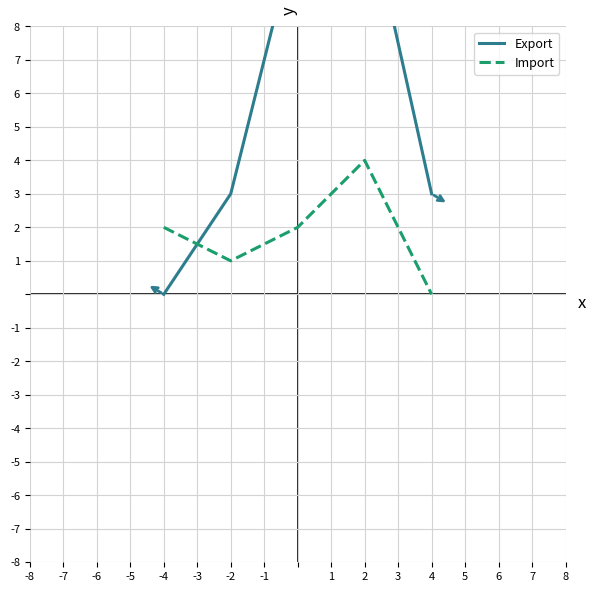

True or false: Import and Export cross at least once.

True